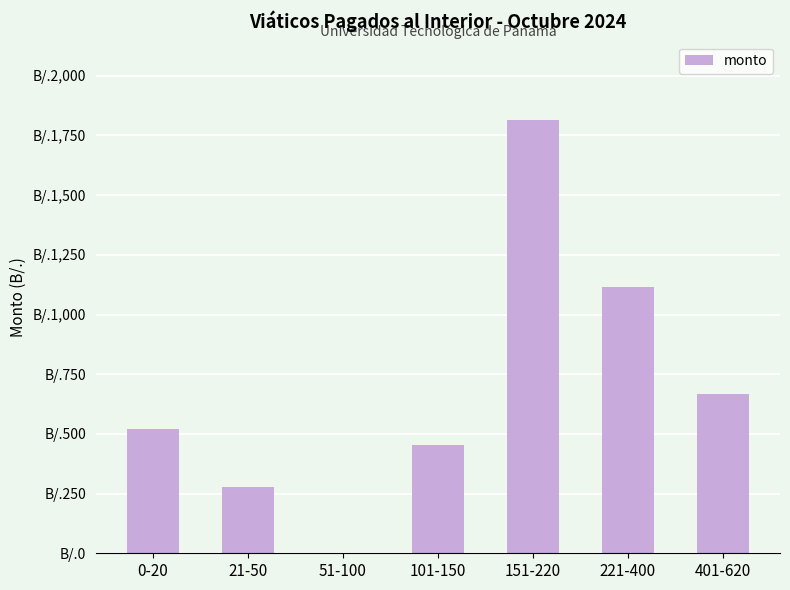

Are the bars horizontal?

No